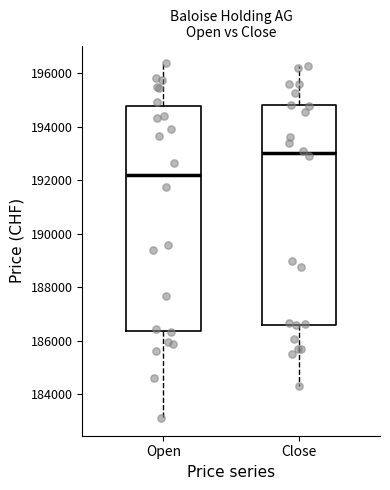

Reading left to right, transcribe this box plot: for each box, give where its median line is, the range the box spans, and where its two whiskers end, as read against the y-axis. The values are not printed on the chart, so give them approximately, as read against the axis.

Open: median 192200, box 186400 to 194800, whiskers 183200 to 196400
Close: median 193000, box 186600 to 194800, whiskers 184200 to 196200